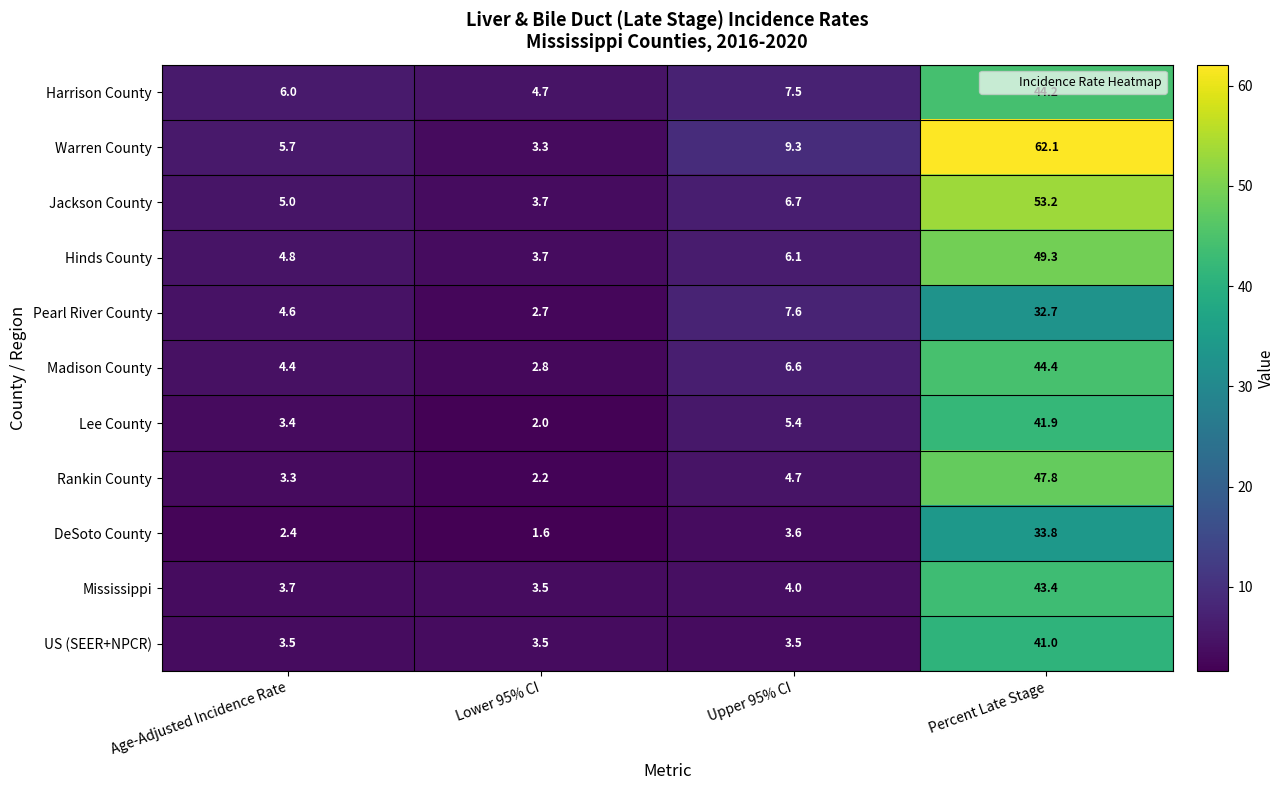

Which category has the highest value across all series?

Percent Late Stage